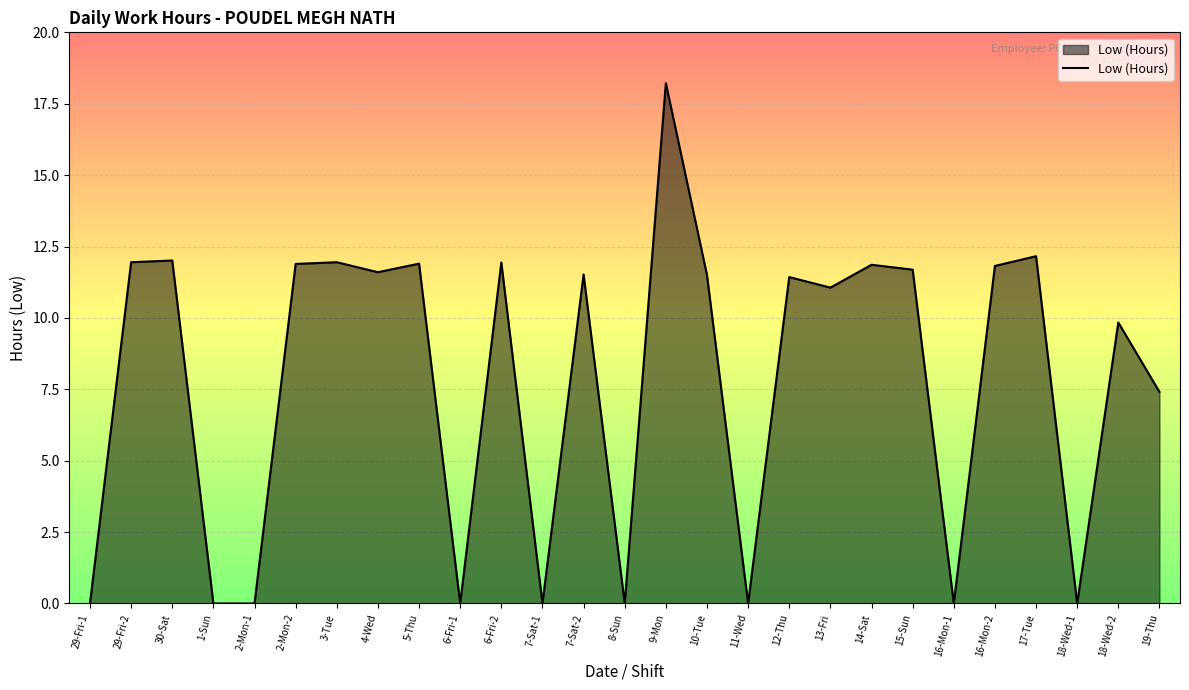

What is the difference between the maximum and minimum values?

18.2